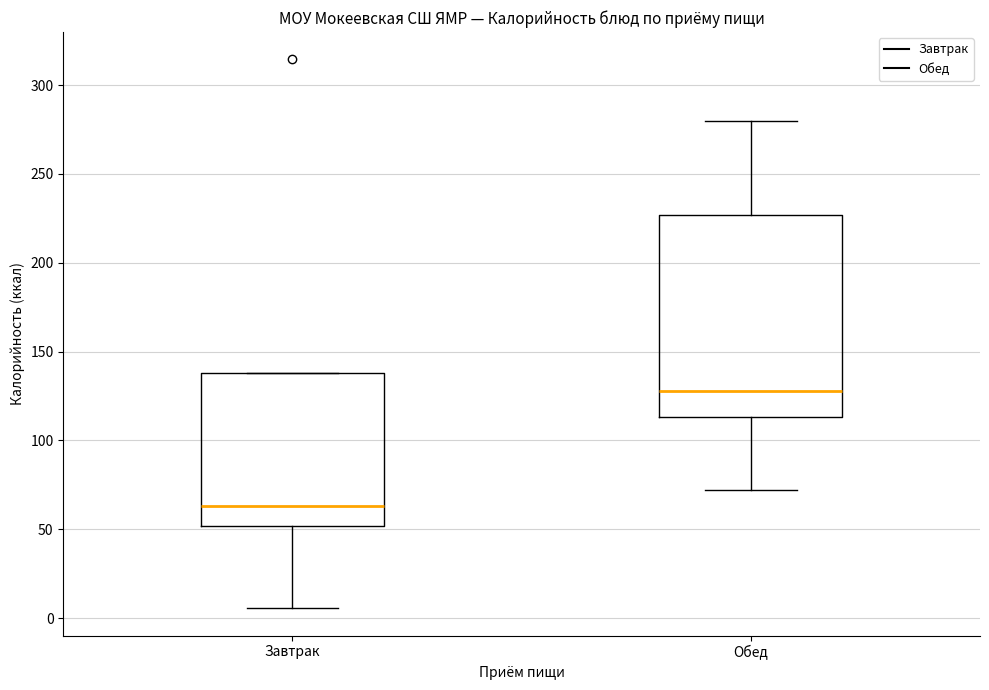

Reading left to right, read every box against the y-axis: the position of its median line, the range the box covers, and the ends of its whiskers. The values are not printed on the chart, so give them approximately, as read against the axis.

Завтрак: median 65, box 50 to 140, whiskers 5 to 140
Обед: median 130, box 115 to 225, whiskers 70 to 280